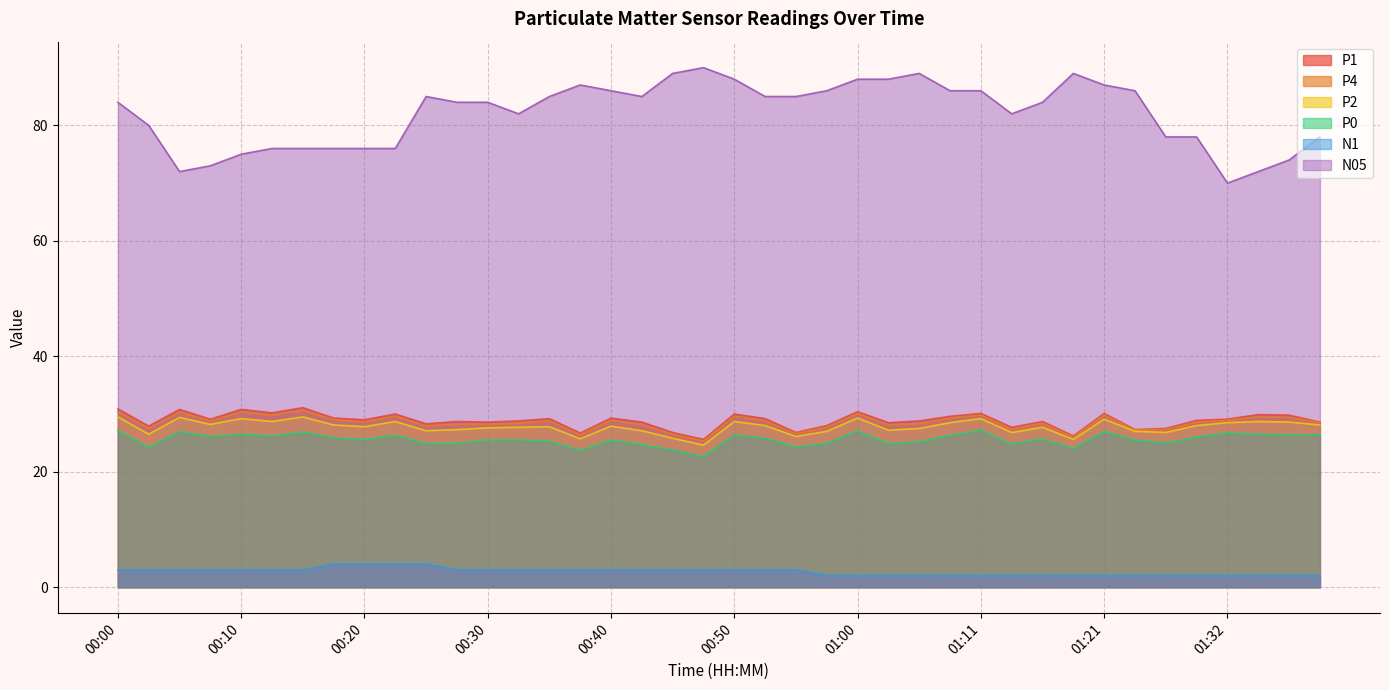

Reading right to left, what are all the values shown in this chart?

P1: 28.6	29.8	29.9	29.1	28.9	27.5	27.3	30.1	26.2	28.7	27.7	30.1	29.6	28.8	28.5	30.4	28.0	26.8	29.2	30.0	25.6	26.8	28.6	29.3	26.7	29.2	28.8	28.6	28.7	28.3	30.0	29.0	29.3	31.1	30.2	30.8	29.1	30.8	27.9	30.9
P4: 28.5	29.4	29.5	28.9	28.6	27.3	27.2	29.8	26.0	28.4	27.4	29.8	29.3	28.3	28.1	30.1	27.7	26.6	28.8	29.6	25.3	26.5	28.1	28.9	26.4	28.8	28.4	28.2	28.2	27.9	29.6	28.6	29.0	30.6	29.8	30.3	28.8	30.3	27.5	30.4
P2: 28.1	28.6	28.7	28.5	28.0	26.8	27.0	29.1	25.6	27.7	26.8	29.2	28.5	27.5	27.2	29.3	27.0	26.1	28.0	28.7	24.6	25.8	27.1	27.9	25.7	27.8	27.7	27.6	27.3	27.1	28.7	27.8	28.1	29.5	28.7	29.2	28.2	29.4	26.5	29.5
P0: 26.4	26.4	26.5	26.7	26.0	25.0	25.5	27.0	24.0	25.7	24.8	27.2	26.3	25.2	24.9	27.1	24.9	24.3	25.8	26.4	22.6	23.8	24.7	25.5	23.7	25.3	25.5	25.5	24.9	24.9	26.3	25.6	25.9	26.9	26.2	26.5	26.1	27.0	24.2	27.1
N1: 2.0	2.0	2.0	2.0	2.0	2.0	2.0	2.0	2.0	2.0	2.0	2.0	2.0	2.0	2.0	2.0	2.0	3.0	3.0	3.0	3.0	3.0	3.0	3.0	3.0	3.0	3.0	3.0	3.0	4.0	4.0	4.0	4.0	3.0	3.0	3.0	3.0	3.0	3.0	3.0
N05: 78.0	74.0	72.0	70.0	78.0	78.0	86.0	87.0	89.0	84.0	82.0	86.0	86.0	89.0	88.0	88.0	86.0	85.0	85.0	88.0	90.0	89.0	85.0	86.0	87.0	85.0	82.0	84.0	84.0	85.0	76.0	76.0	76.0	76.0	76.0	75.0	73.0	72.0	80.0	84.0